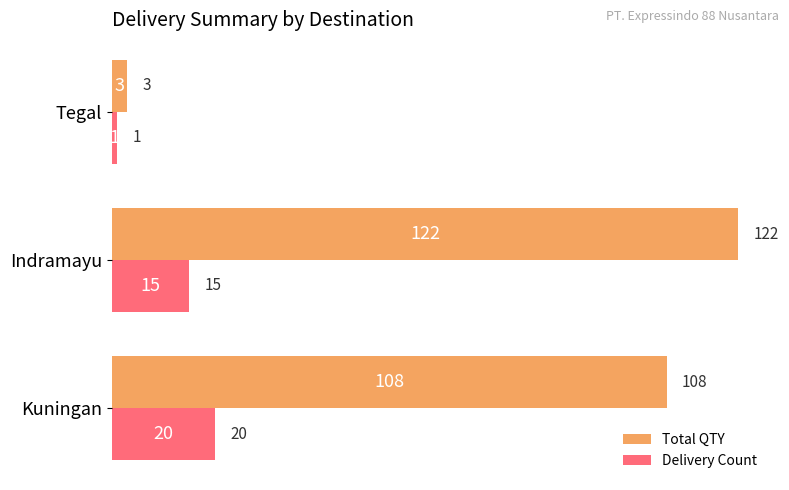

What is the sum of all Total QTY values?

233